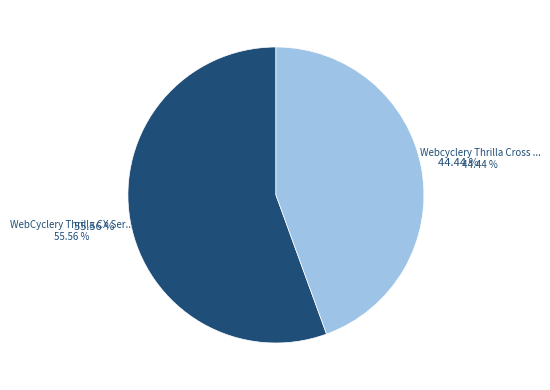

How many slices are in this pie chart?

2